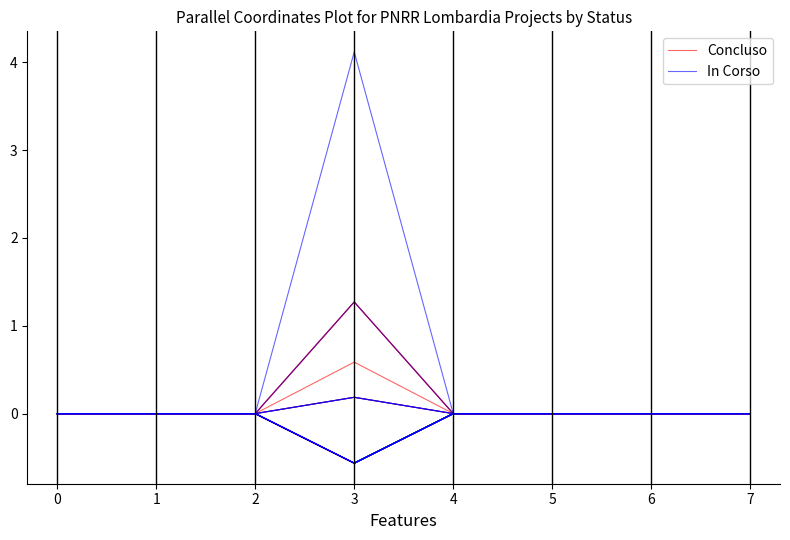

The value of In Corso at 3 is -0.3. True or false?

False